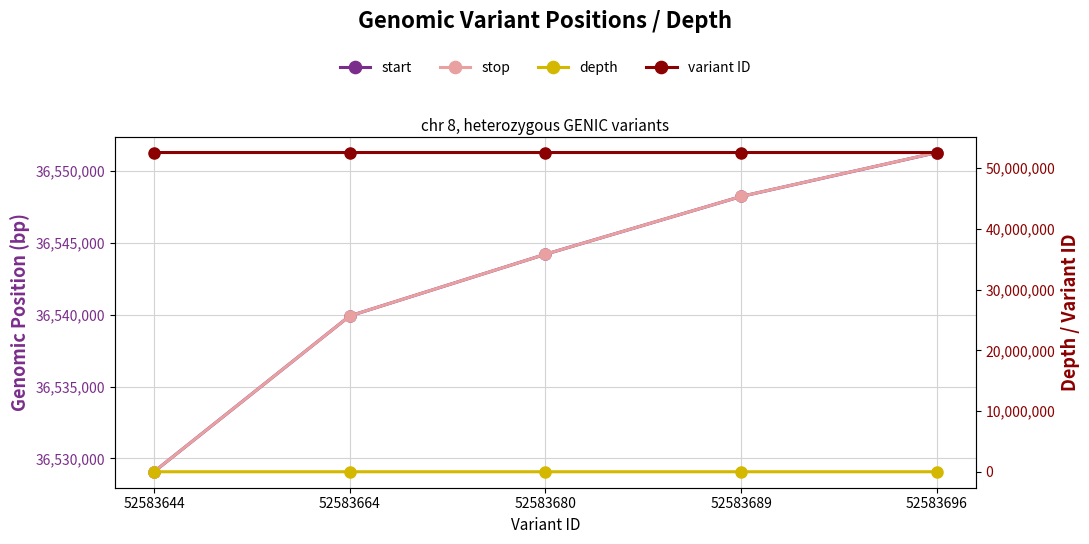

True or false: stop and variant ID cross at least once.

False